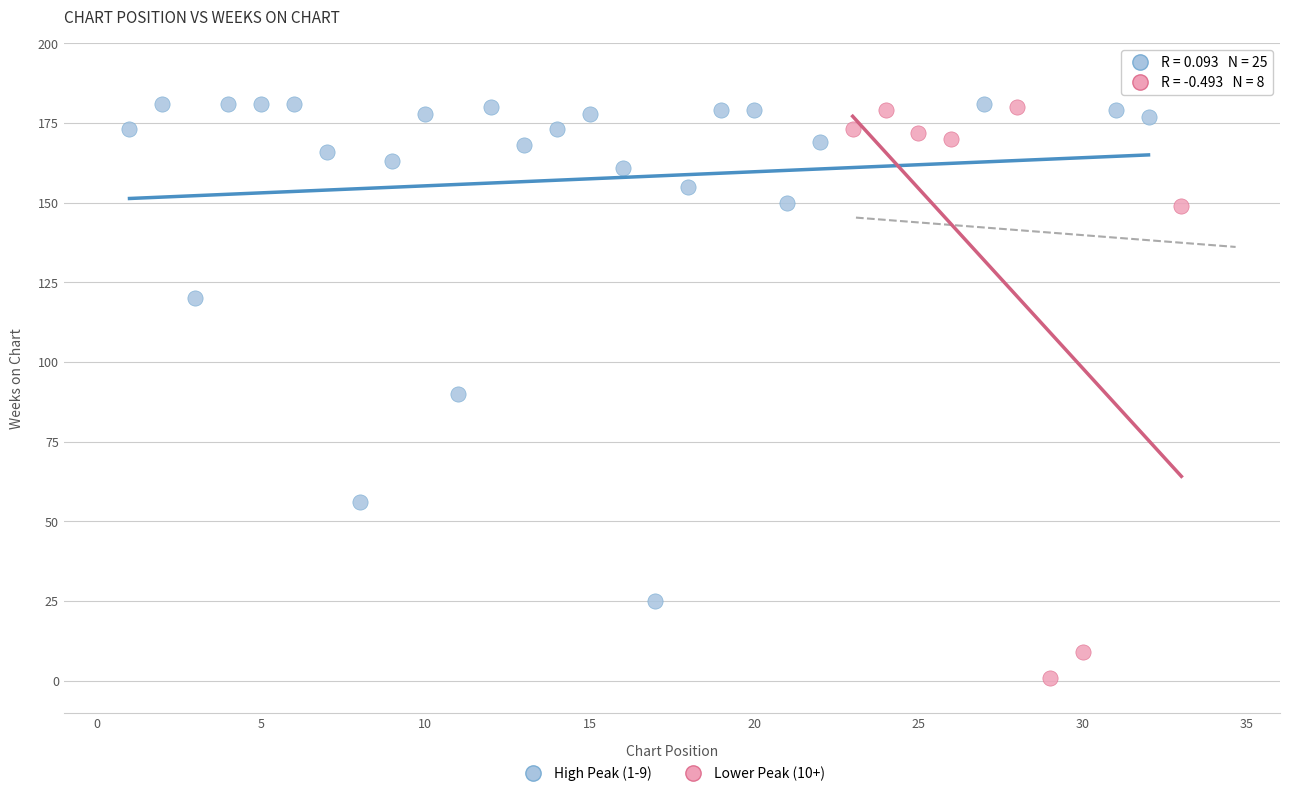

Which series has the widest spread of Y values?

Lower Peak (10+)